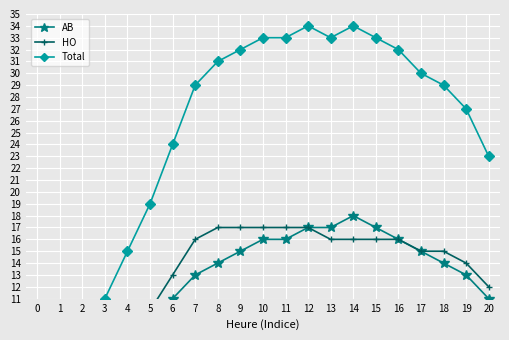

How many interior local peaks does the AB series have?

1